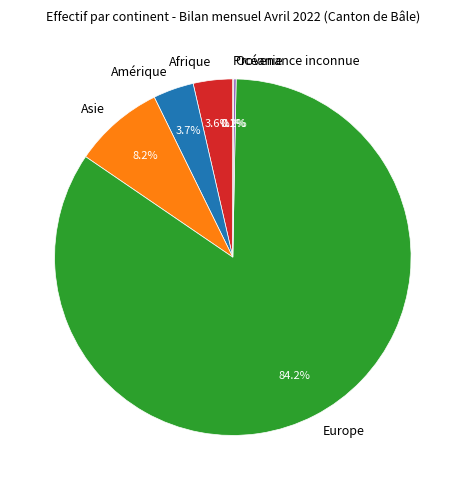

Is the sum of Amérique and Asie greater than half?

No